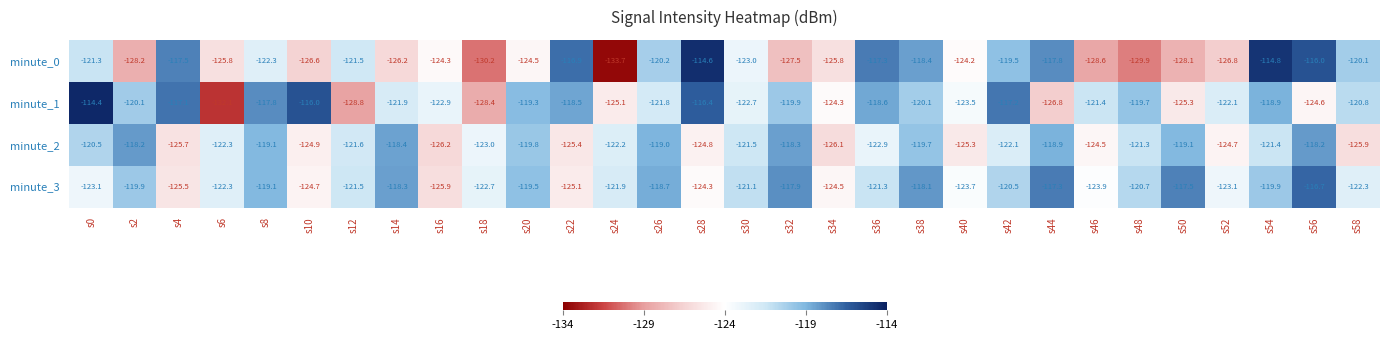

At which label does minute_0 reach its peak?

s28